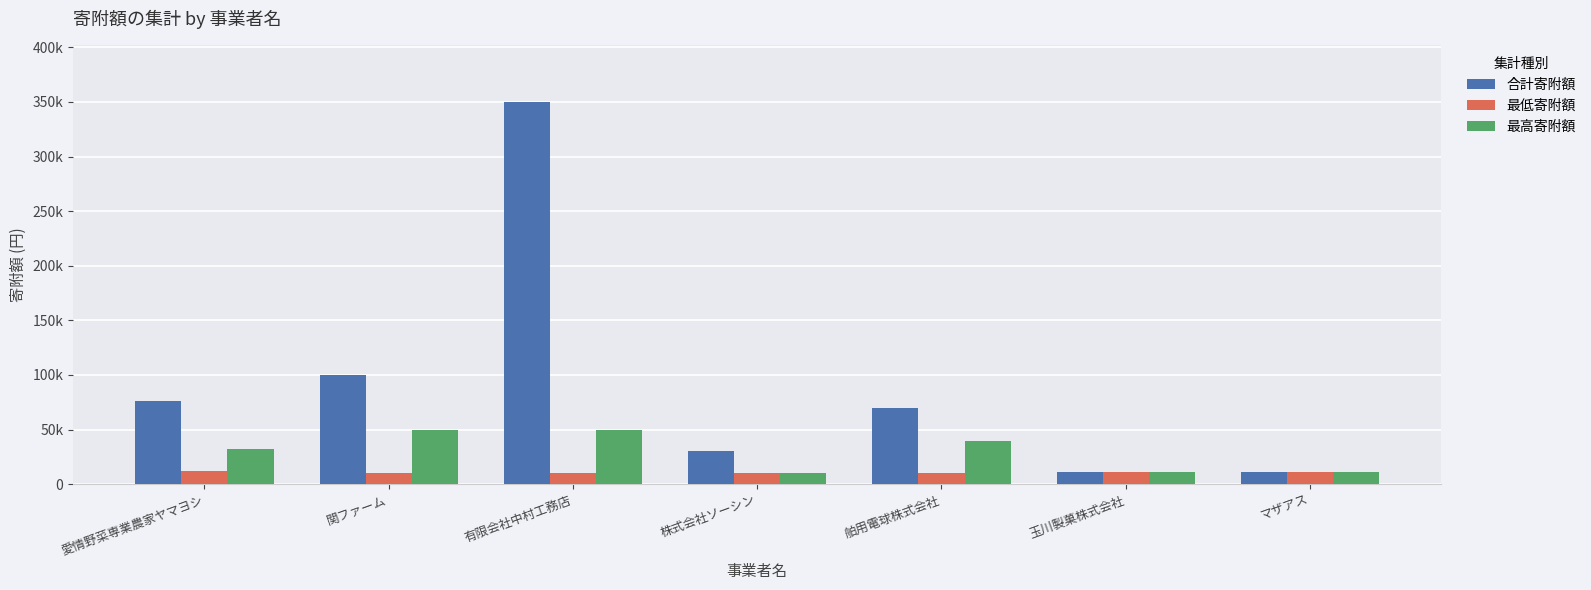

Which series has the largest range (max minus min)?

合計寄附額